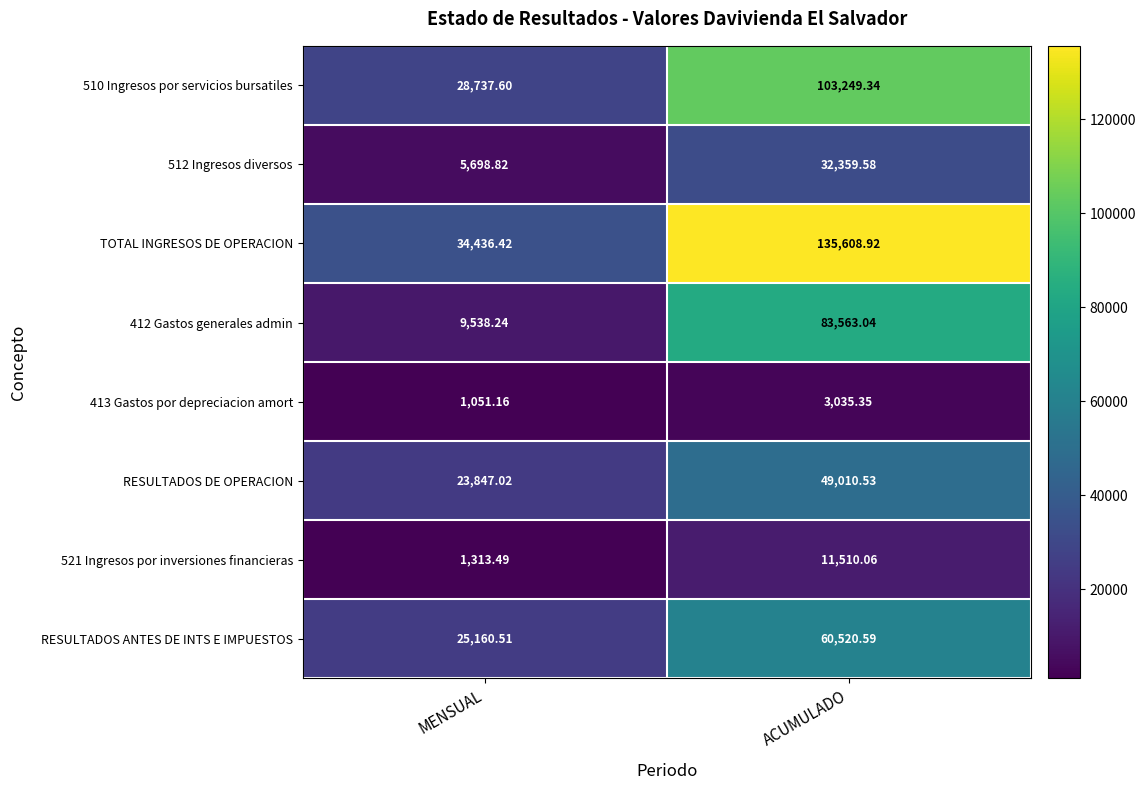

Where is 512 Ingresos diversos nearest to the value 19029?

MENSUAL